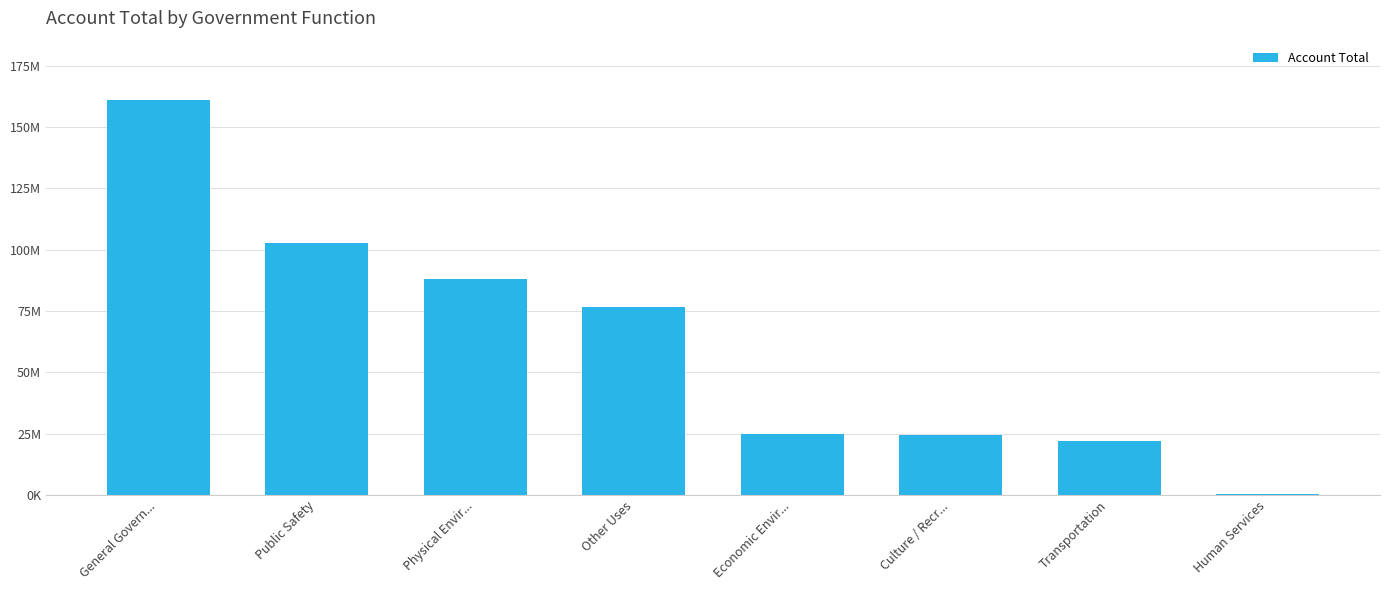

How many distinct data groups are displayed?

1